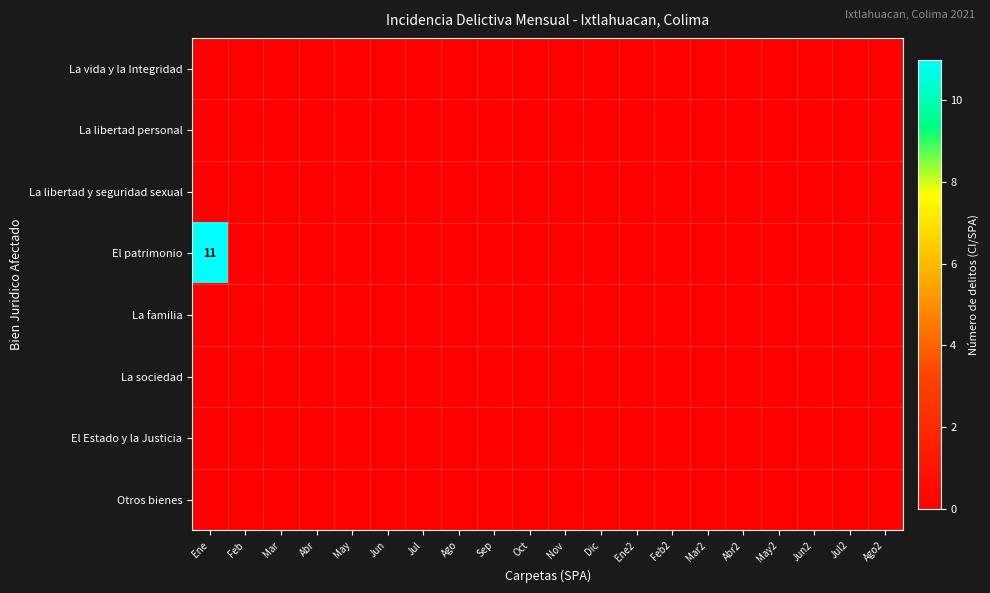

At which category is the sum across all series the highest?

Ene